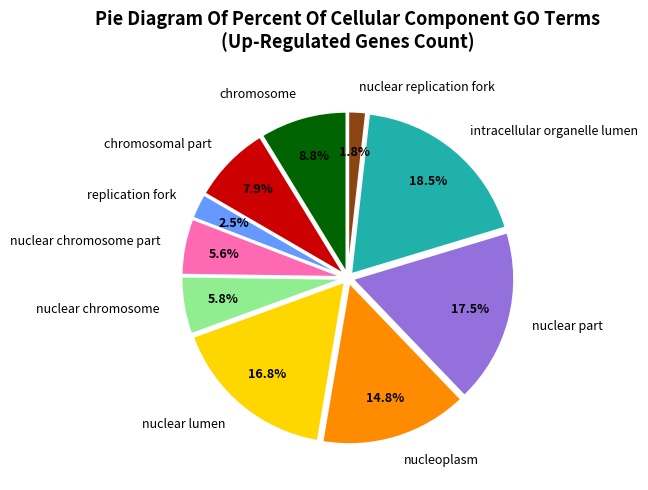

How much of the chart is everything except nuclear chromosome?

94.2%